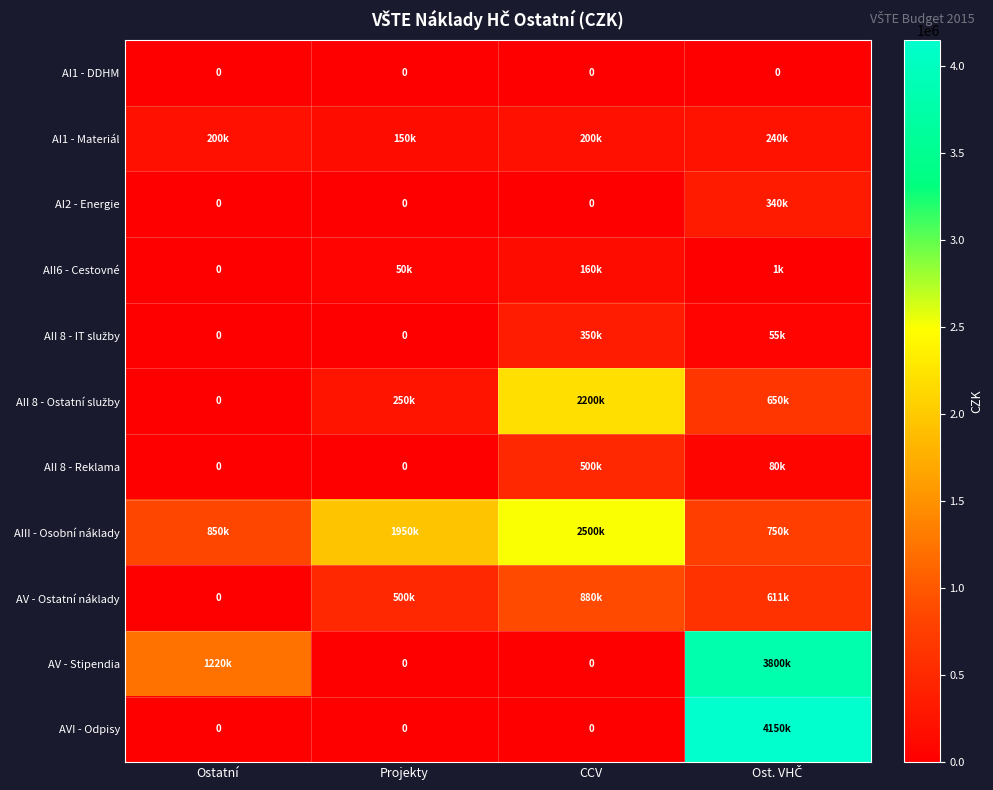

Count the AV - Ostatní náklady values in the range 500000 to 880000.

3